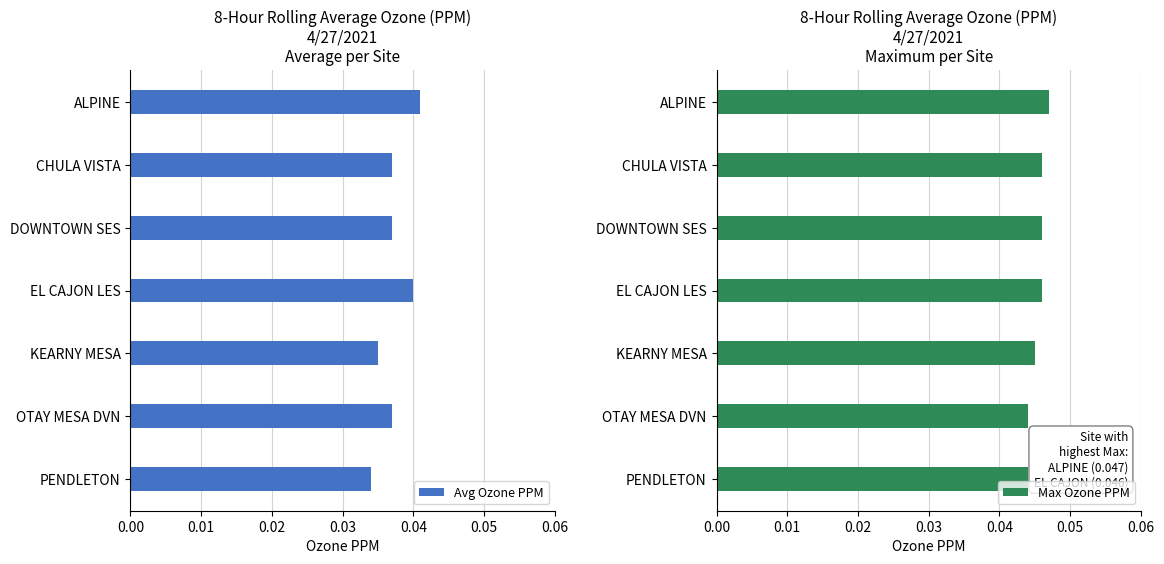

Rank the categories by Max Ozone PPM value from highest to lowest.

0.00, 0.01, 0.02, 0.03, 0.04, 0.05, 0.06